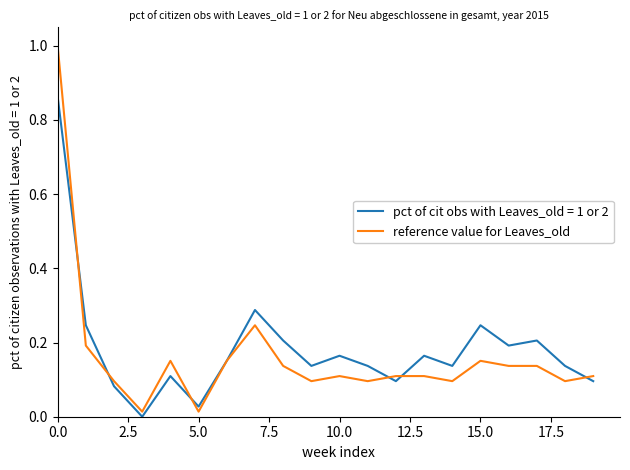

List the series in order of their peak value, lowest first.

pct of cit obs with Leaves_old = 1 or 2, reference value for Leaves_old